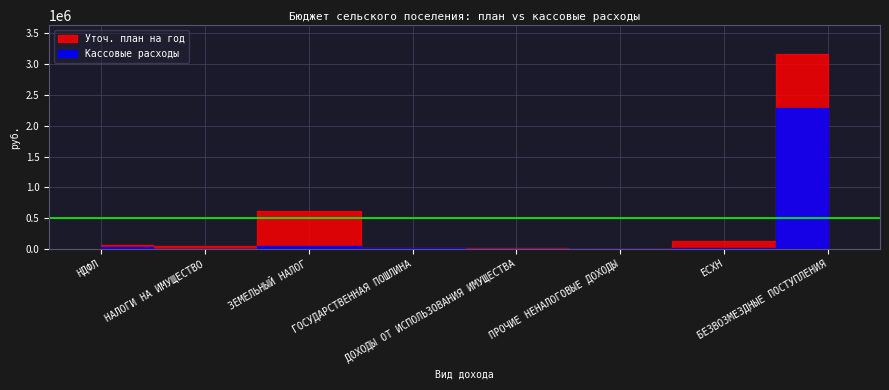

After their last crossing, which series has the higher values: Уточ. план на год or Кассовые расходы?

Уточ. план на год